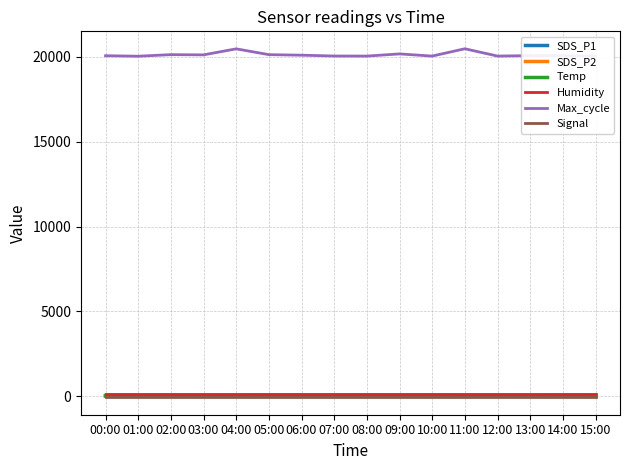

Which series has the largest range (max minus min)?

Max_cycle